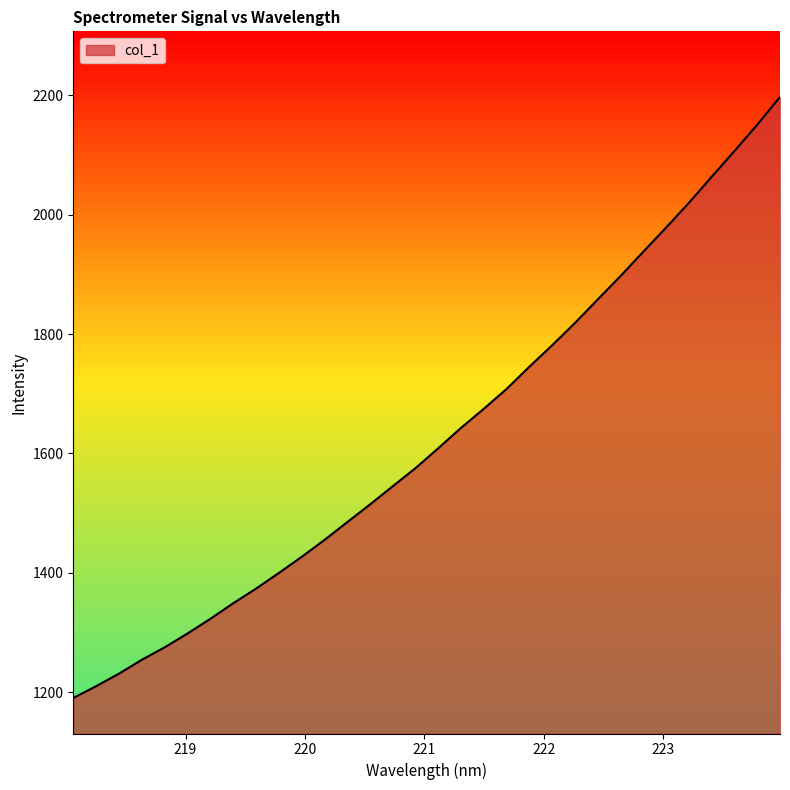

Reading right to left, list all the values displayed in this chart.

2197.5	2150.9	2106.8	2063.7	2020.0	1978.6	1938.3	1897.4	1858.3	1818.8	1781.5	1745.5	1708.2	1674.9	1643.0	1608.7	1575.4	1545.0	1514.4	1484.7	1454.9	1426.5	1399.5	1373.3	1348.8	1322.7	1298.2	1275.1	1254.2	1231.0	1210.0	1190.3